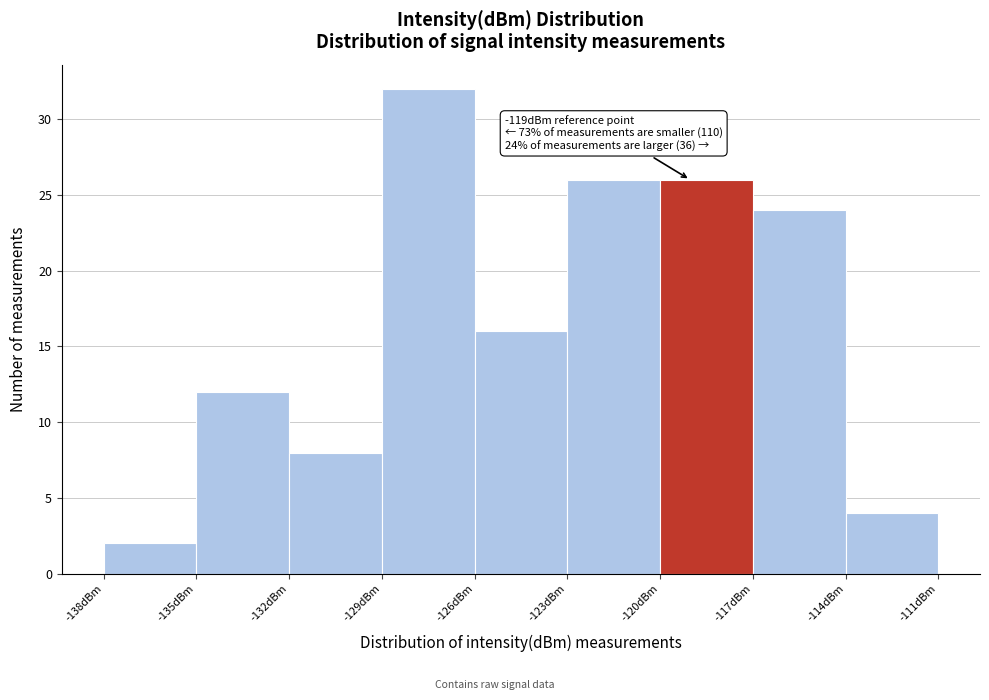

Over which range of the x-axis is the bar tallest?

-129 to -126